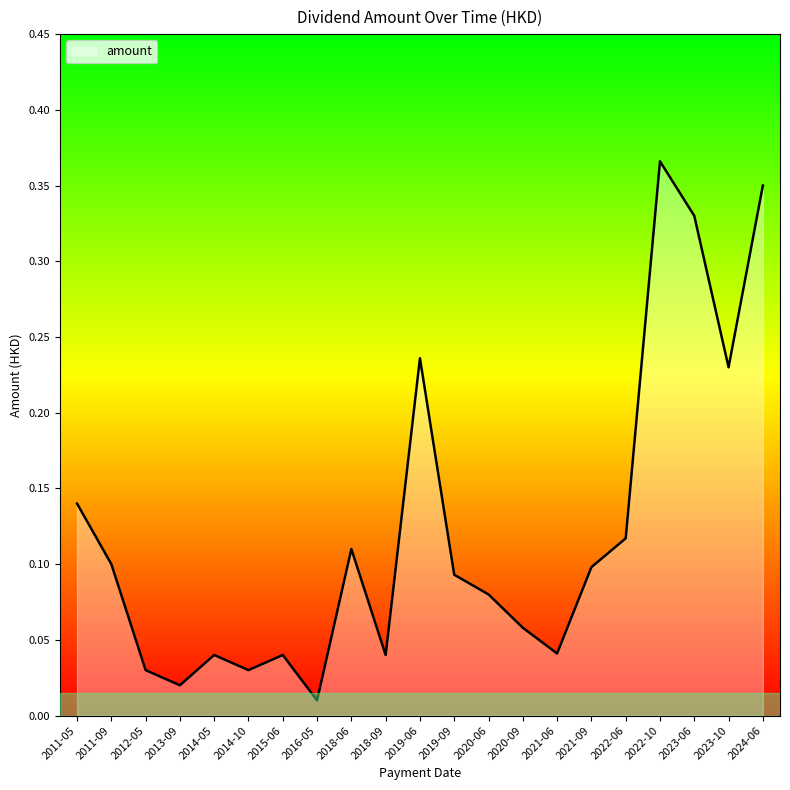

Between 2019-09 and 2020-09, which is larger?

2019-09